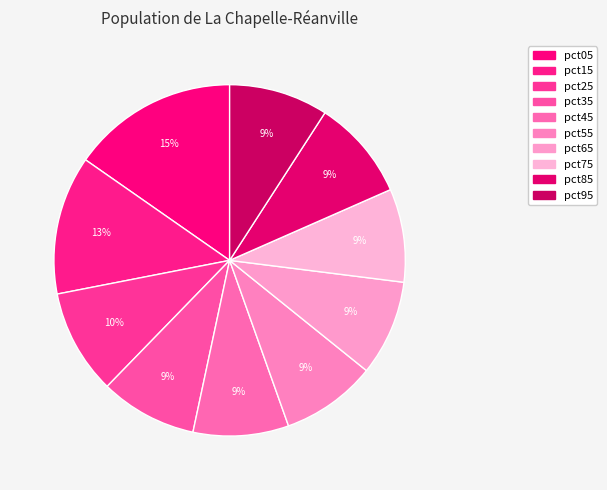

How many slices are in this pie chart?

10